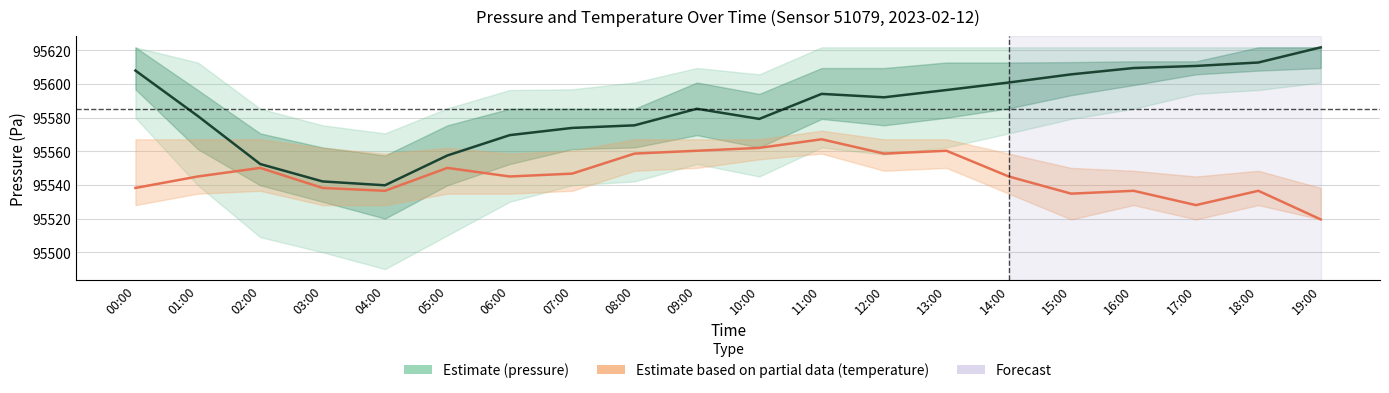

True or false: Estimate (pressure) and Estimate based on partial data (temperature) intersect in this chart.

False